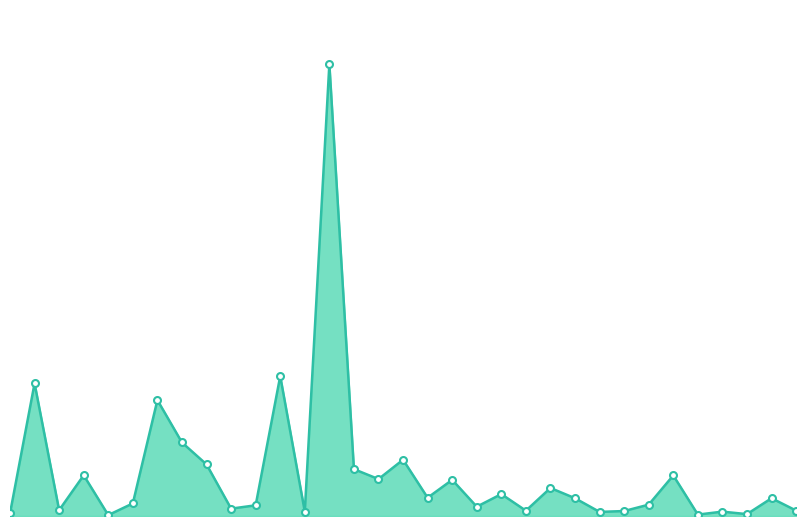

Reading left to right, what are all the values shown in this chart?

6936000	359500000	15787200	110389990	2395750	34132505	314121780	199200000	139800000	19950000	29000000	379075000	12000000	1224682000	127000000	100000000	152477000	49478000	98000000	25200000	59375000	14400000	75920000	48140000	11100000	13442000	30800000	110000000	3825000	11800000	5093000	48140000	14750000